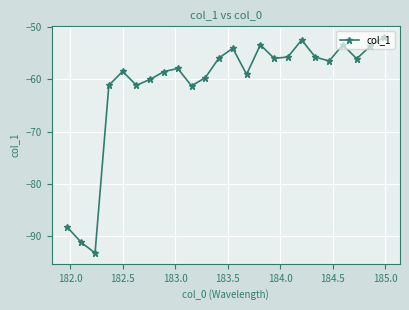

What is the difference between the maximum and minimum values?

41.3